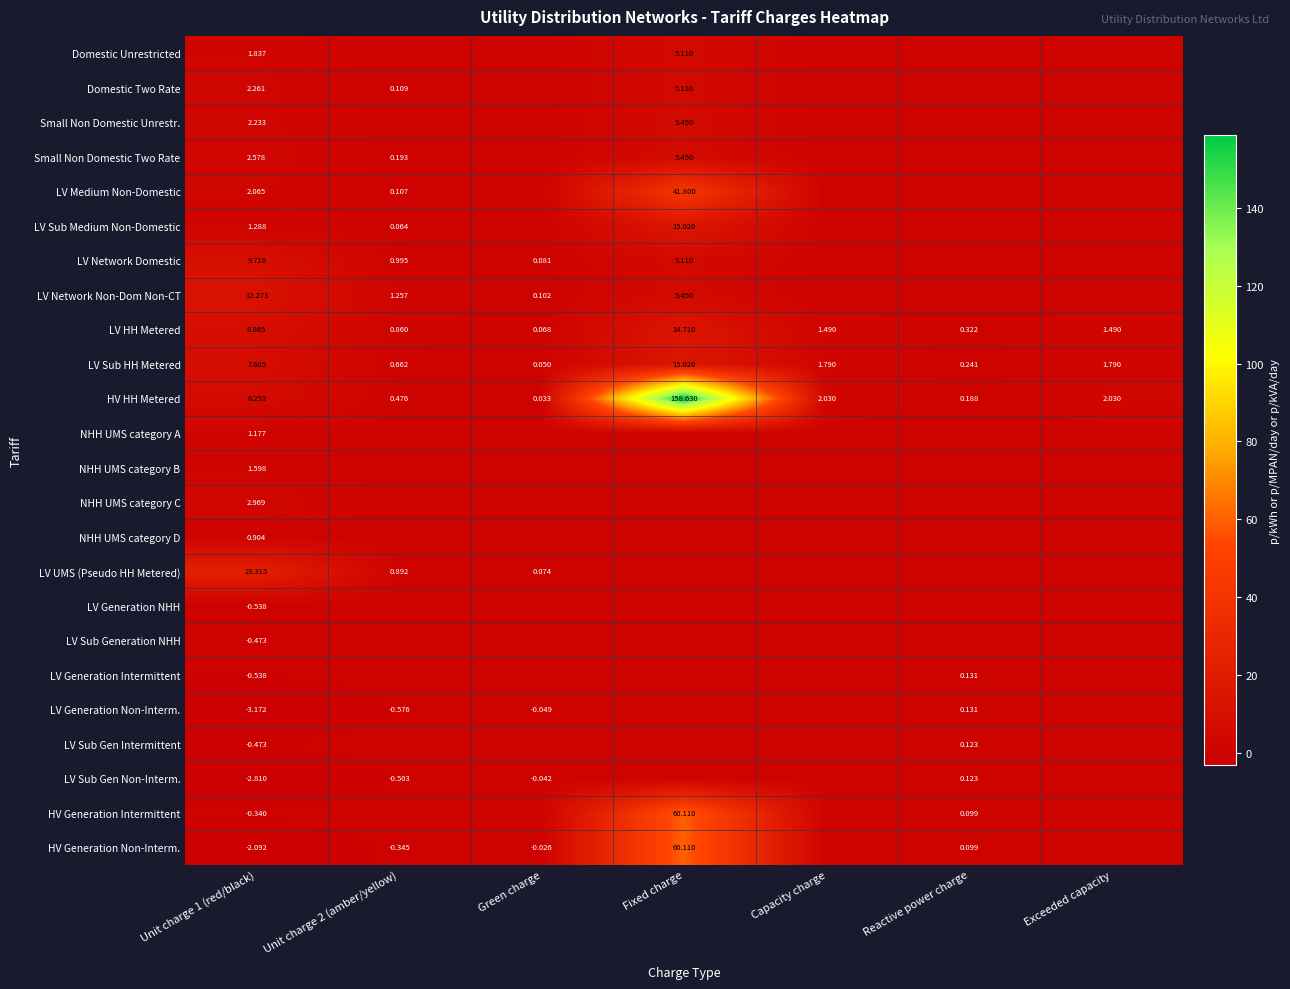

Is it true that LV Sub HH Metered equals 7.6 at Unit charge 1 (red/black)?

True